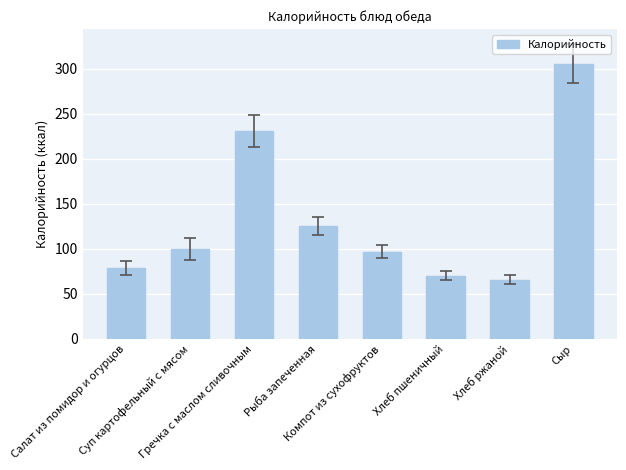

What is the value of the 7th bar from the left?

66.0